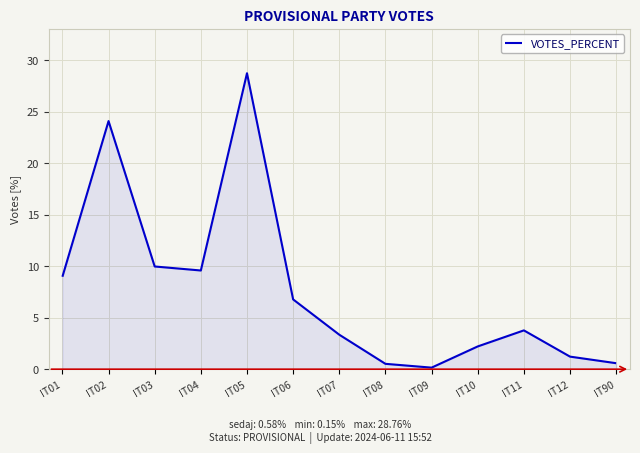

Is it true that the value at IT04 is 15.0?

False